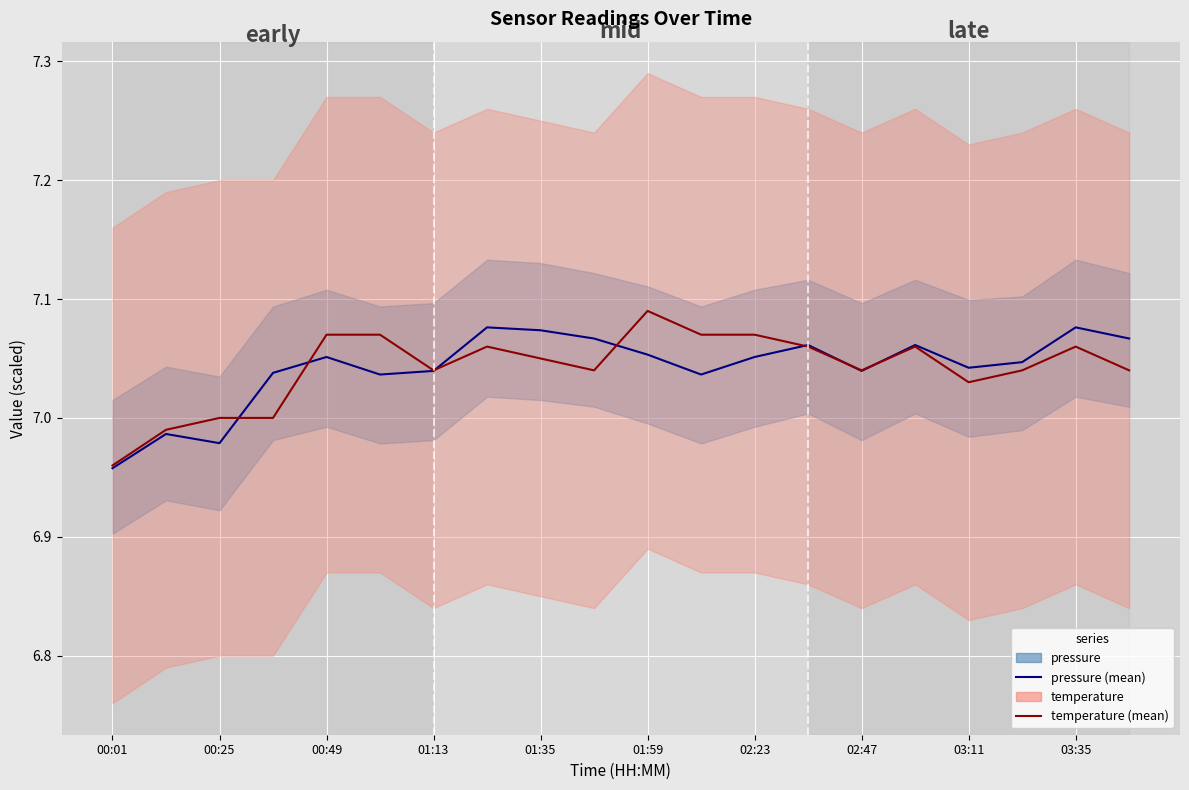

At which category is the sum across all series the highest?

01:59